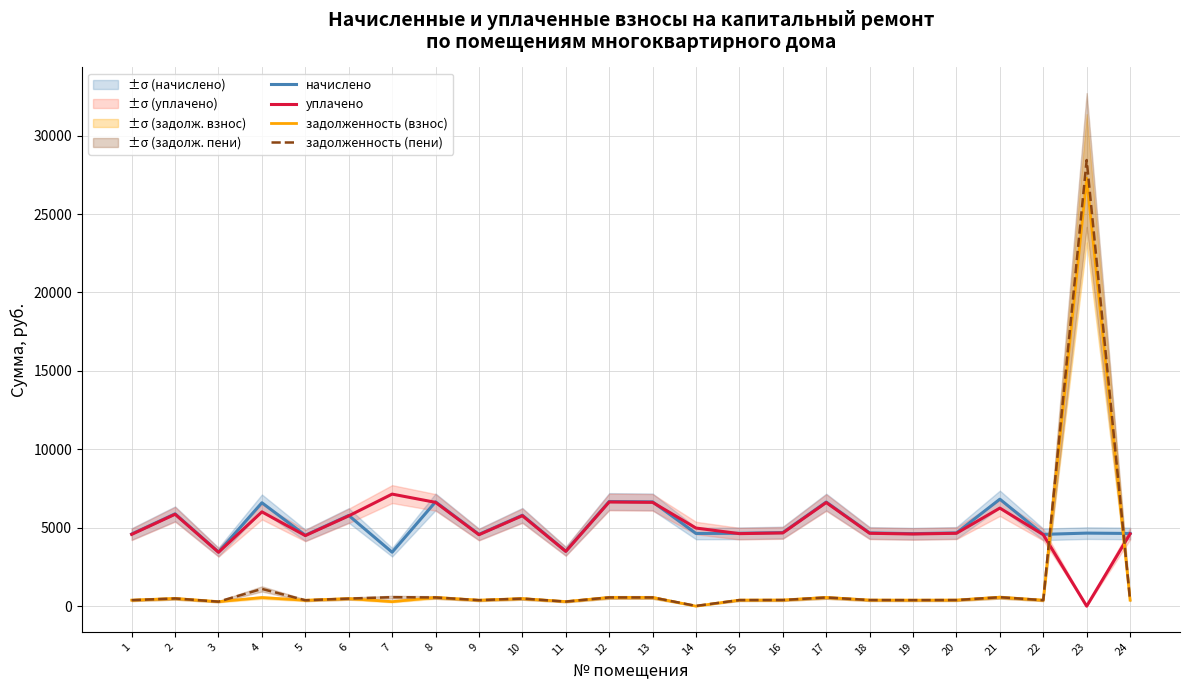

What is the difference between the highest and lowest values at 4?

6044.2